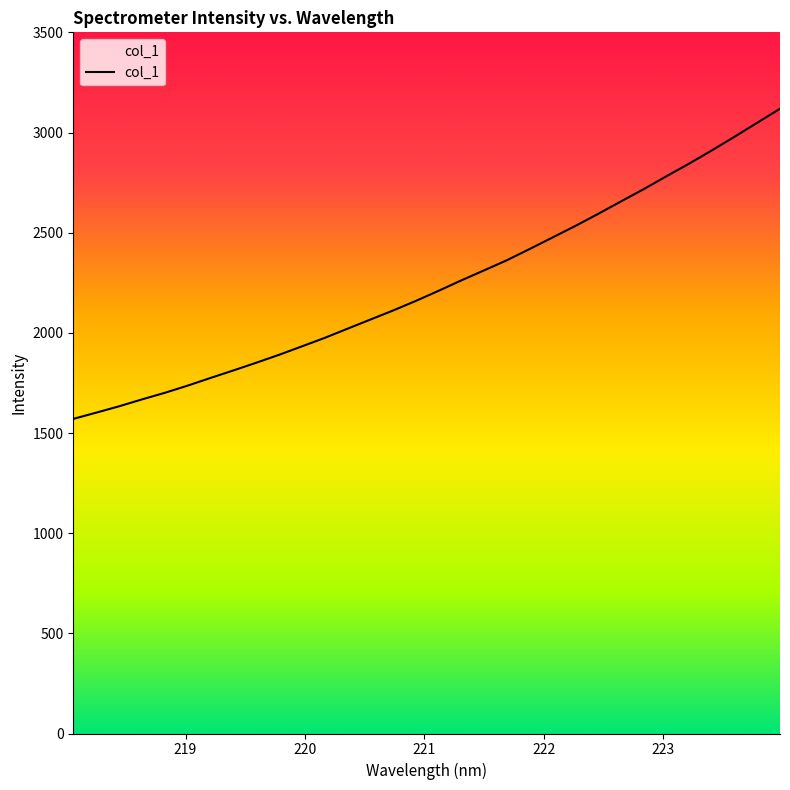

What is the greatest value displayed?

3118.5